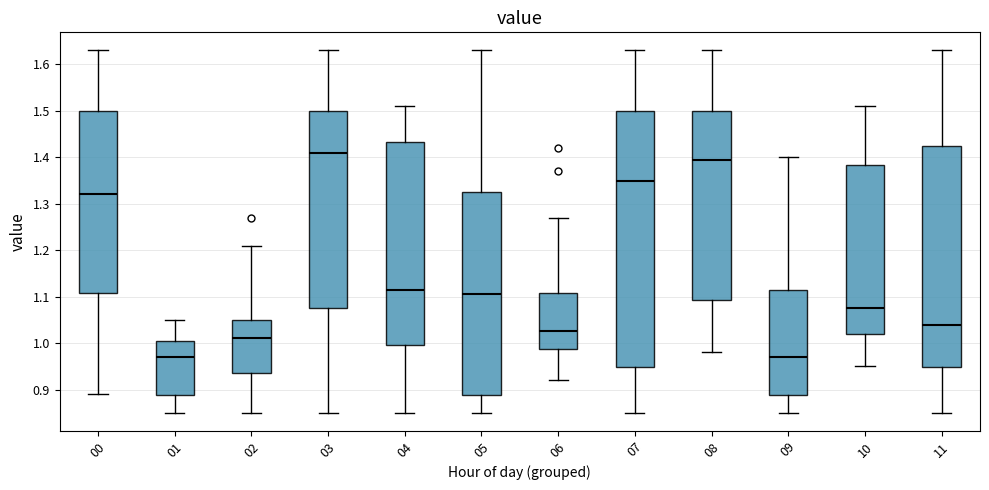

Reading left to right, read every box against the y-axis: the position of its median line, the range the box covers, and the ends of its whiskers. The values are not printed on the chart, so give them approximately, as read against the axis.

00: median 1.32, box 1.11 to 1.50, whiskers 0.89 to 1.63
01: median 0.97, box 0.89 to 1.01, whiskers 0.85 to 1.05
02: median 1.01, box 0.94 to 1.05, whiskers 0.85 to 1.21
03: median 1.41, box 1.08 to 1.50, whiskers 0.85 to 1.63
04: median 1.12, box 1.00 to 1.43, whiskers 0.85 to 1.51
05: median 1.11, box 0.89 to 1.33, whiskers 0.85 to 1.63
06: median 1.03, box 0.99 to 1.11, whiskers 0.92 to 1.27
07: median 1.35, box 0.95 to 1.50, whiskers 0.85 to 1.63
08: median 1.40, box 1.09 to 1.50, whiskers 0.98 to 1.63
09: median 0.97, box 0.89 to 1.12, whiskers 0.85 to 1.40
10: median 1.08, box 1.02 to 1.38, whiskers 0.95 to 1.51
11: median 1.04, box 0.95 to 1.43, whiskers 0.85 to 1.63